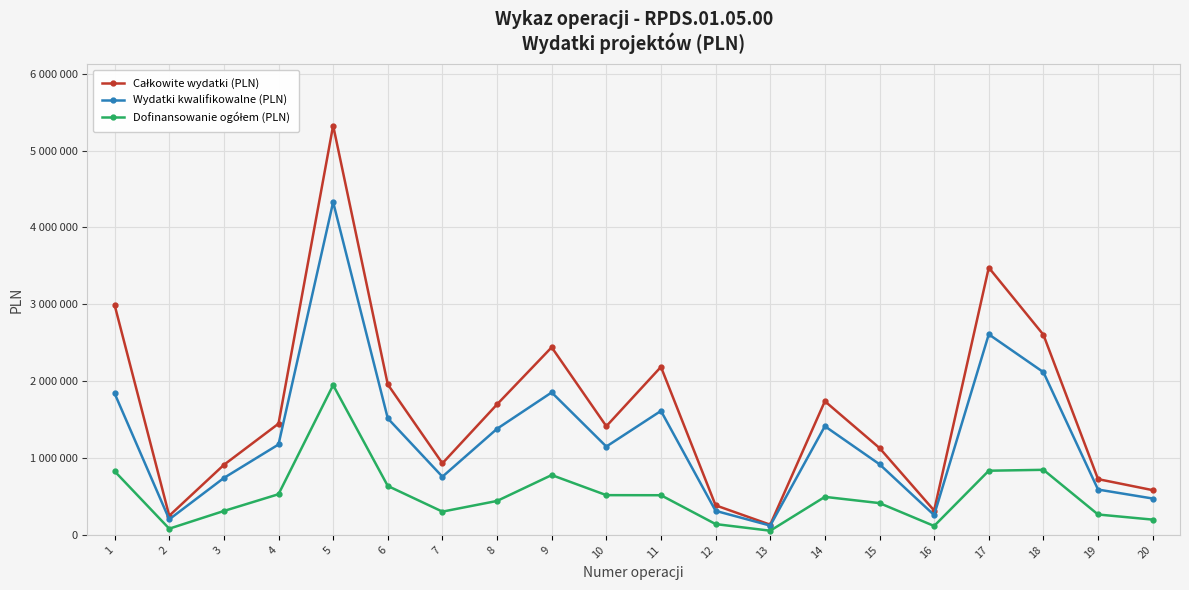

What is the difference between the Dofinansowanie ogółem (PLN) values at 14 and 11?

21188.0